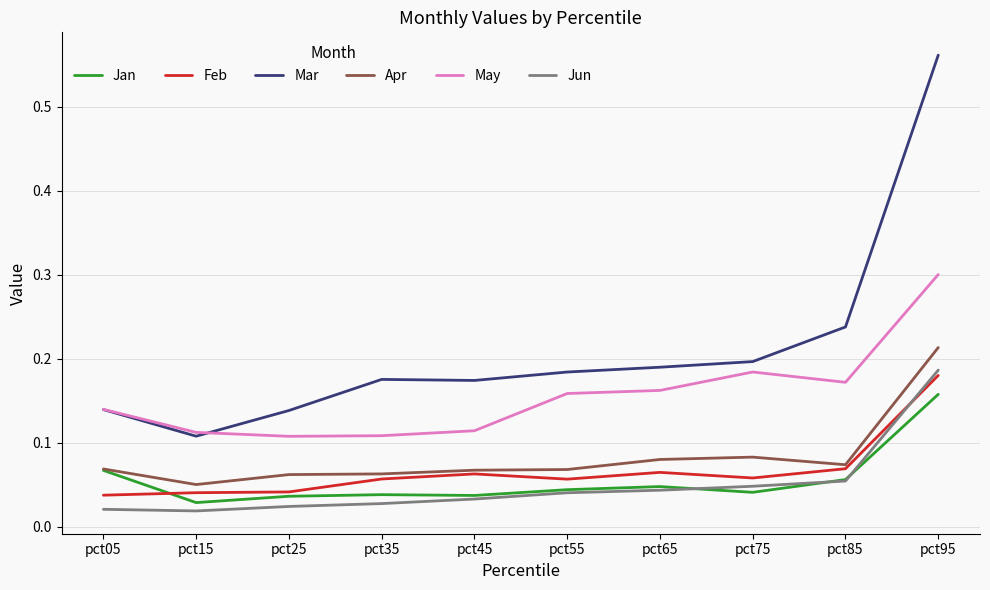

Which series has the largest range (max minus min)?

Mar